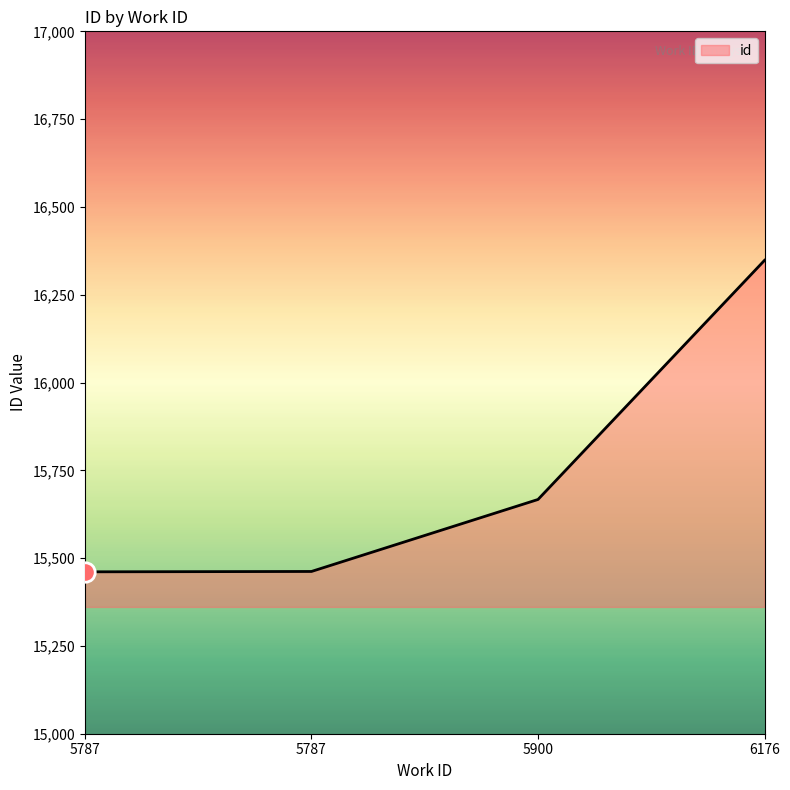

Count the number of data series in this chart.

1